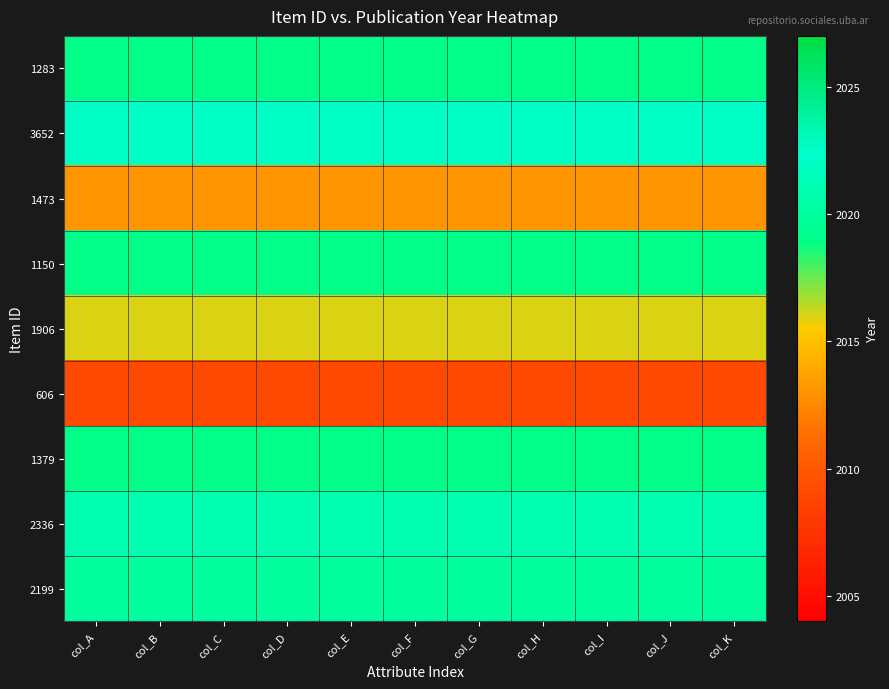

What is the maximum value shown in the chart?

2022